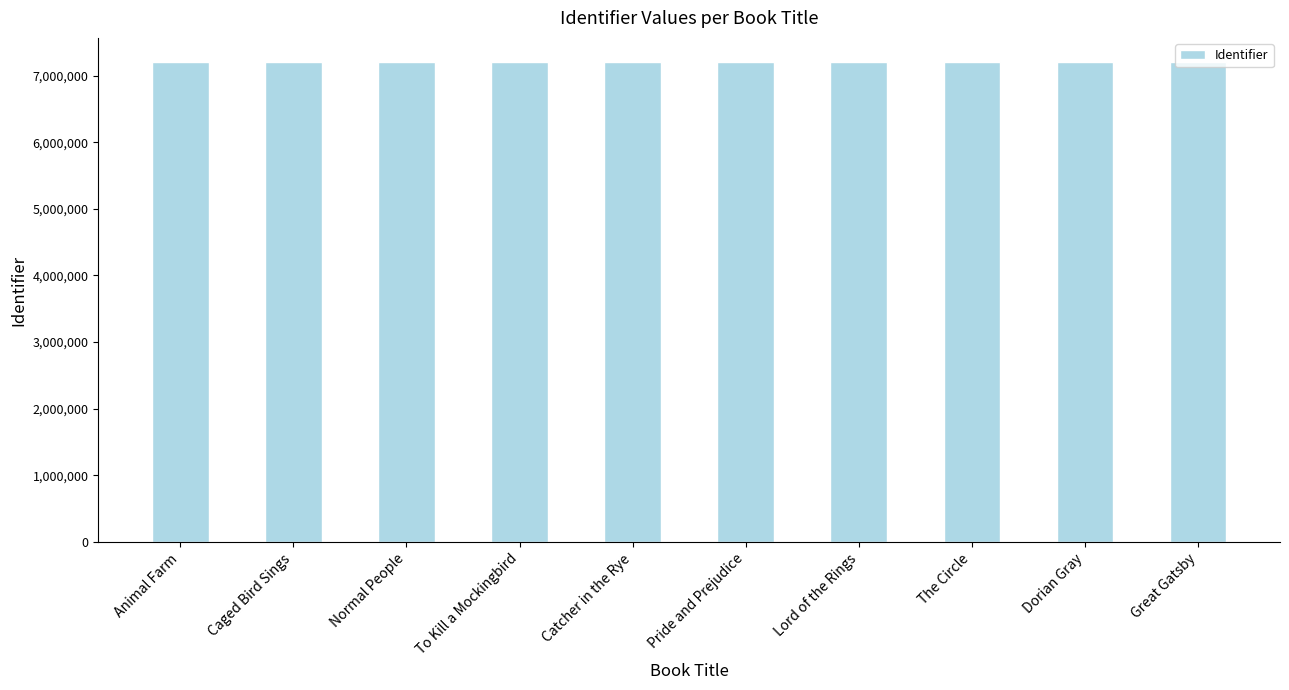

What is the minimum value shown in the chart?

7204282